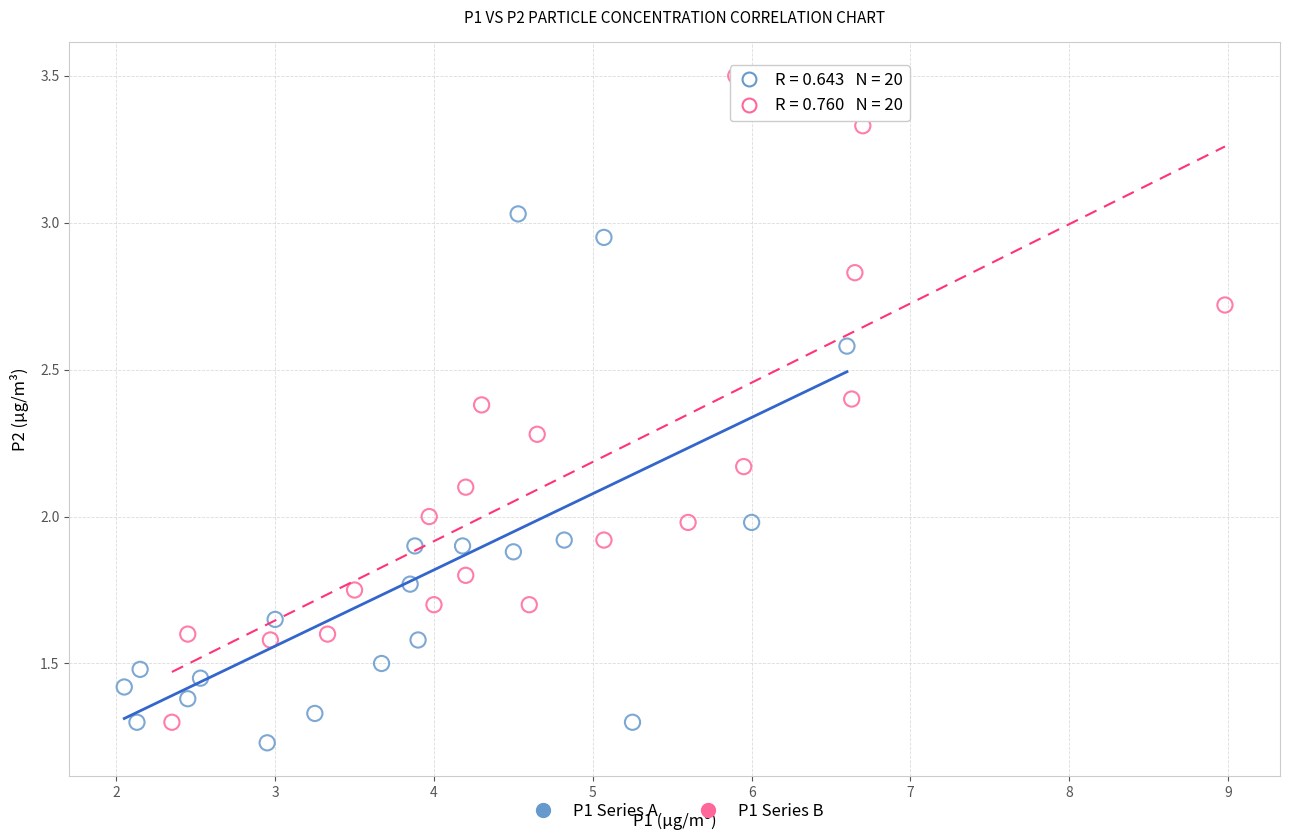

Which series reaches the maximum Y coordinate?

P1 Series B